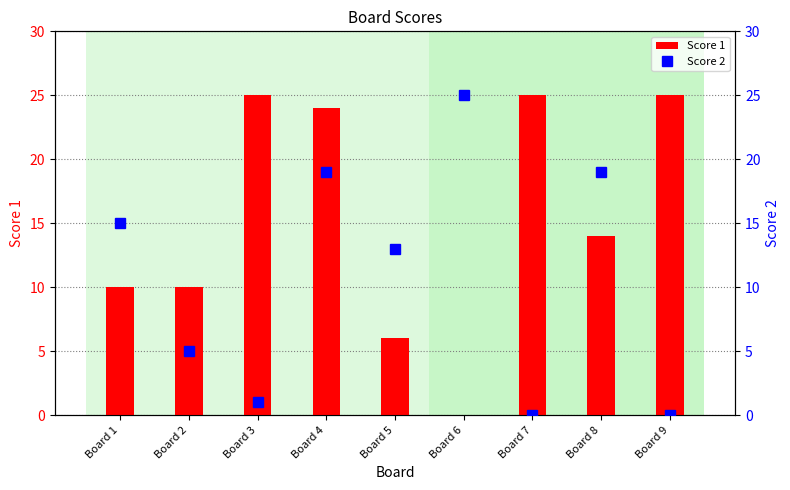

Is the value of Score 2 at Board 5 greater than the value of Score 1 at Board 4?

No